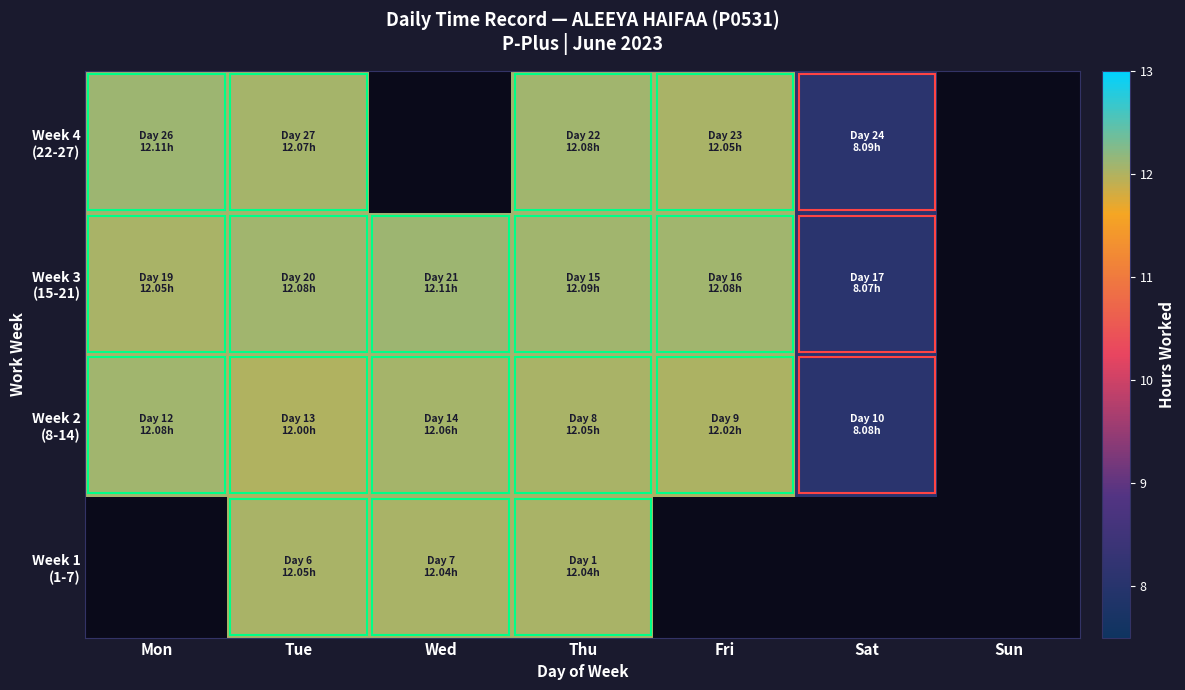

How many data points does each series have?

7